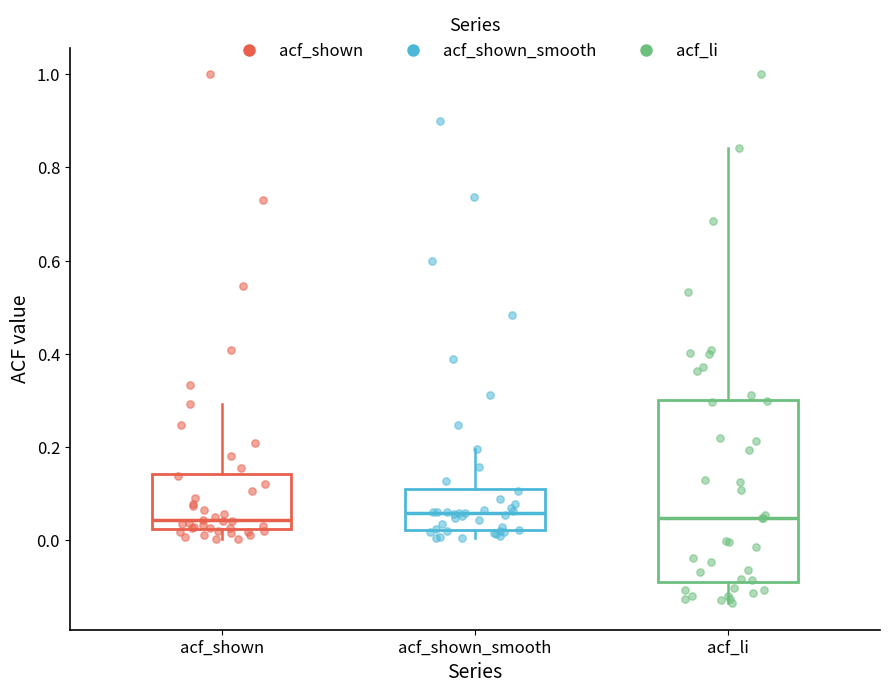

Reading left to right, read every box against the y-axis: the position of its median line, the range the box covers, and the ends of its whiskers. The values are not printed on the chart, so give them approximately, as read against the axis.

acf_shown: median 0.04, box 0.02 to 0.14, whiskers 0.00 to 0.30
acf_shown_smooth: median 0.06, box 0.02 to 0.12, whiskers 0.00 to 0.20
acf_li: median 0.04, box -0.10 to 0.30, whiskers -0.14 to 0.84